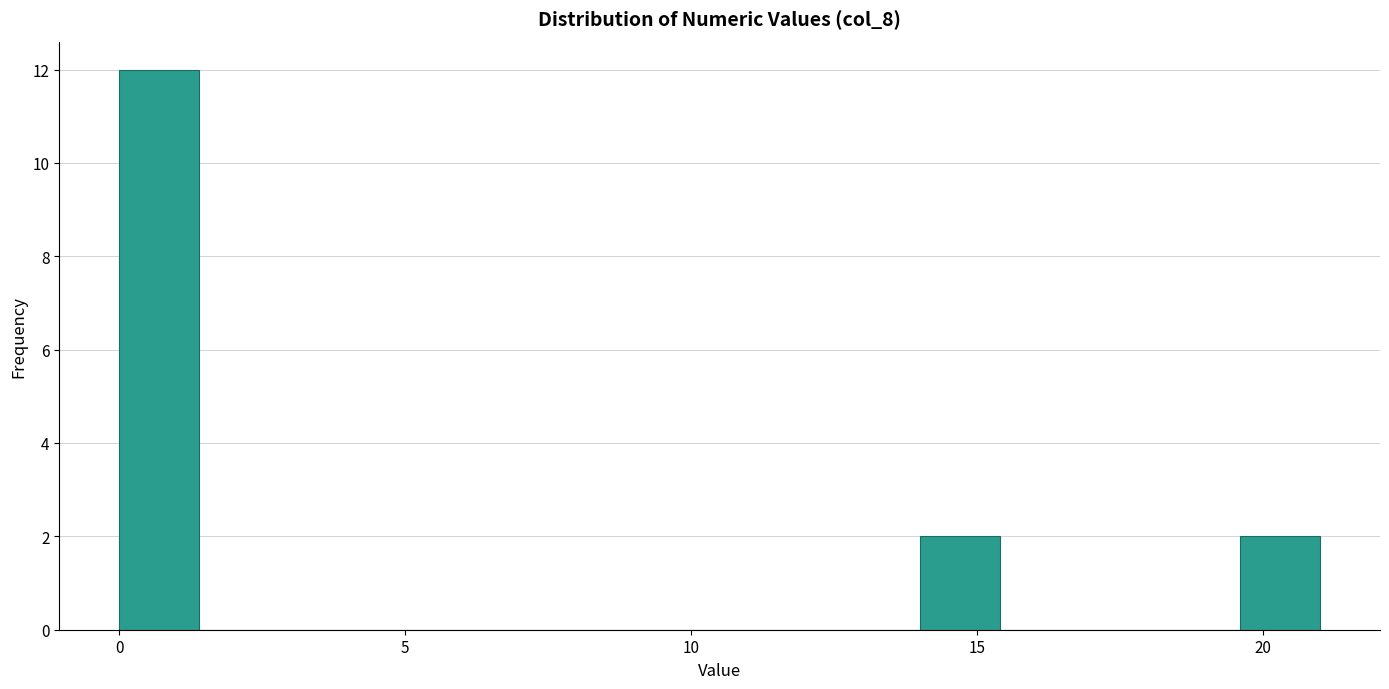

Read against the x-axis, roughly where is the centre of the tallest bar?

0.5